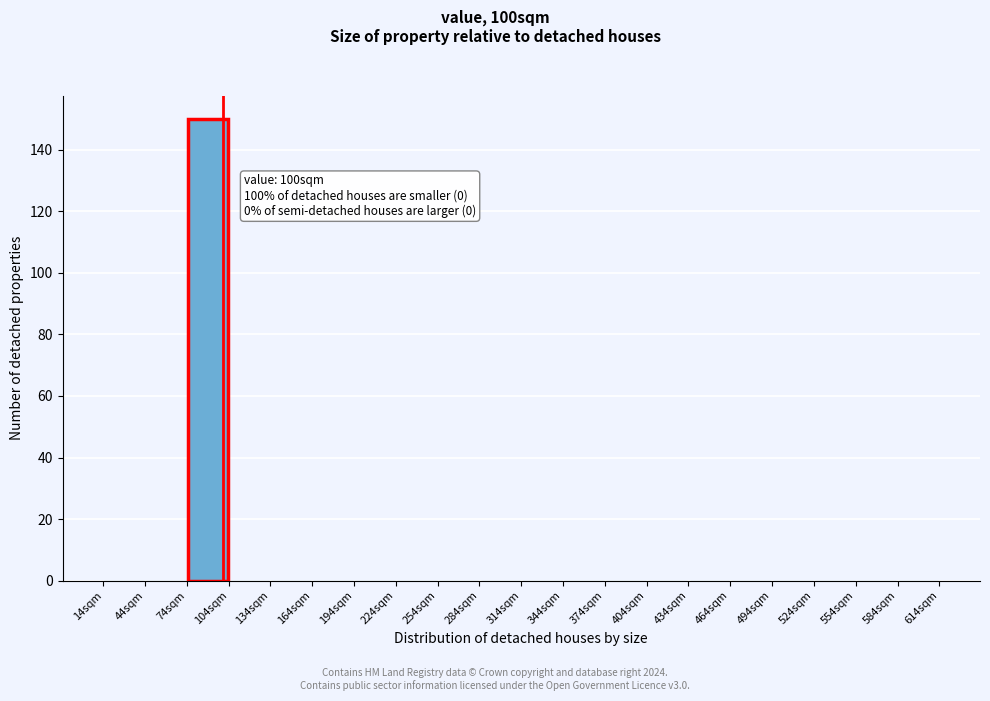

Over which range of the x-axis is the bar tallest?

74 to 104